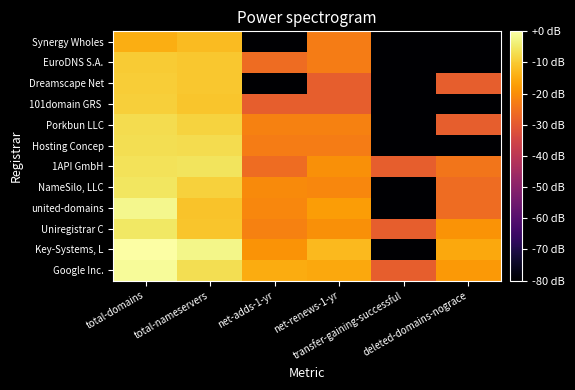

What is the spread (max minus min) of values at net-adds-1-yr?

74.1